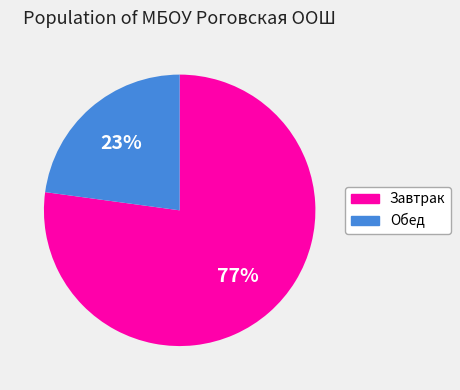

How many segments does this pie chart have?

2